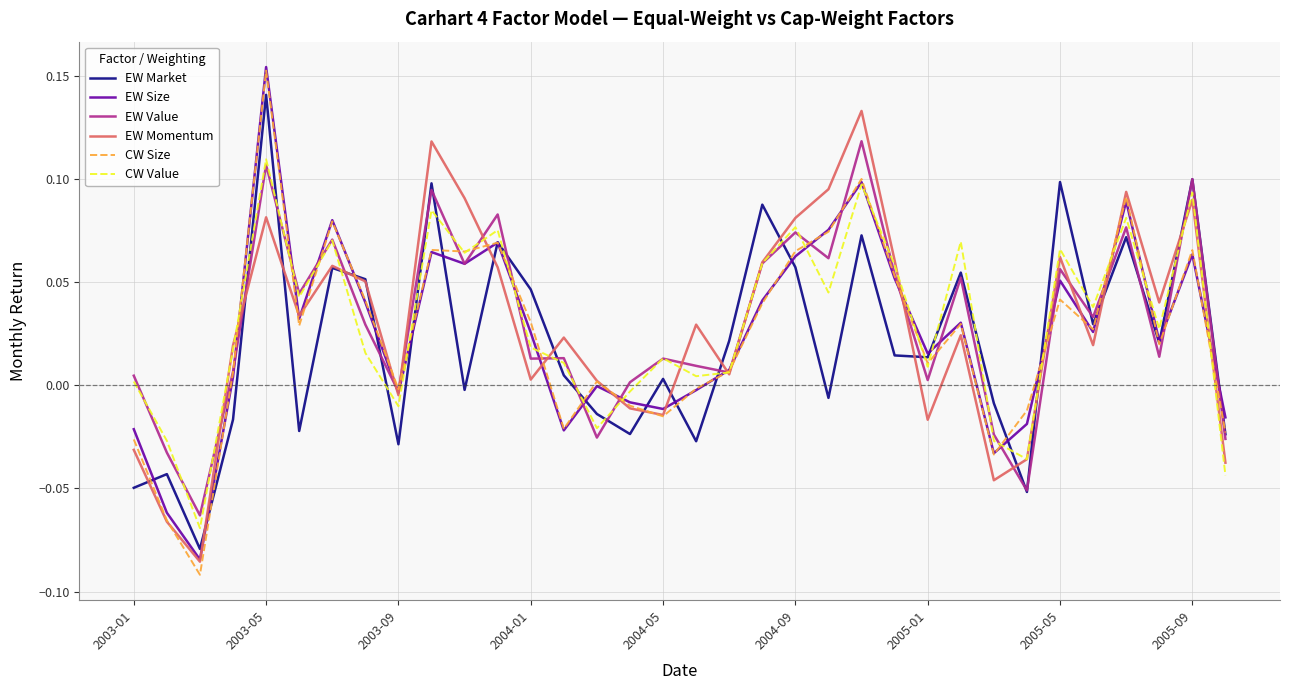

Which series has the widest spread of values?

CW Size